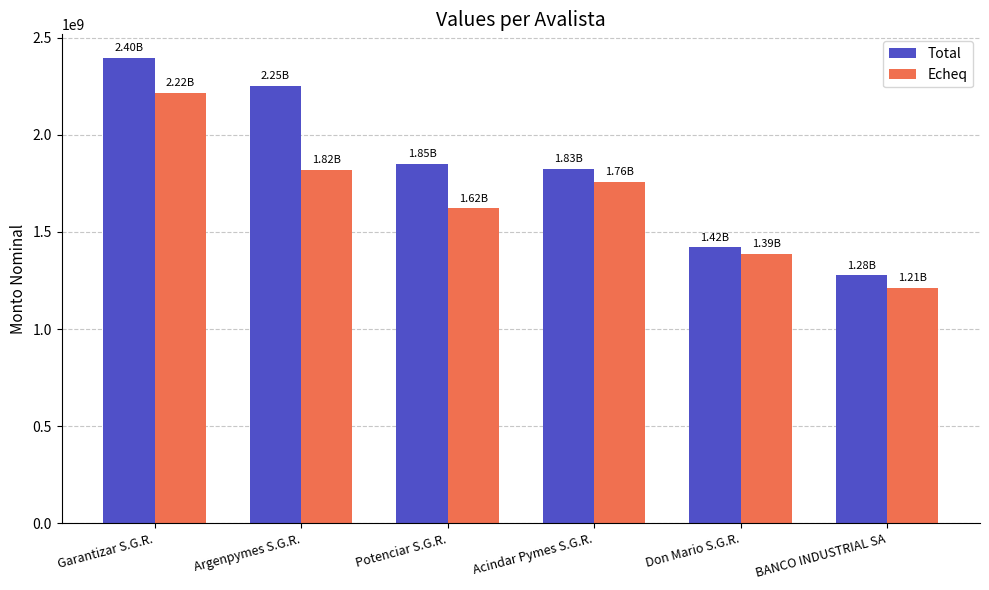

What is the highest value of the Total series?

2398340142.5